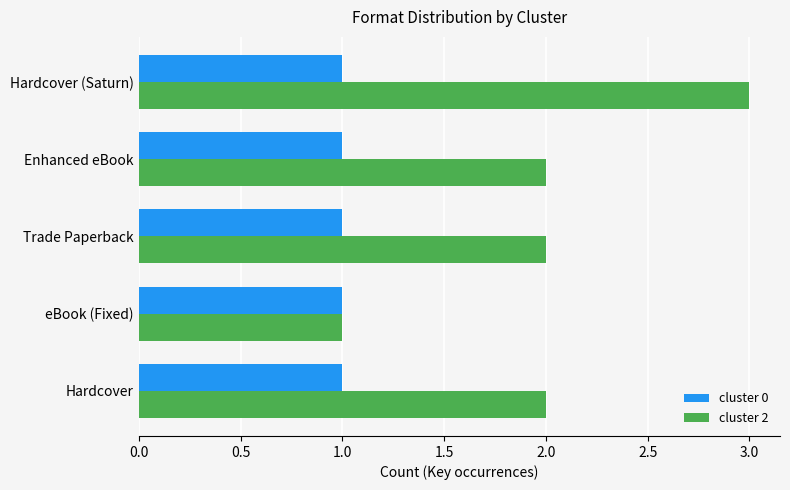

At which category is the sum across all series the highest?

Hardcover (Saturn)